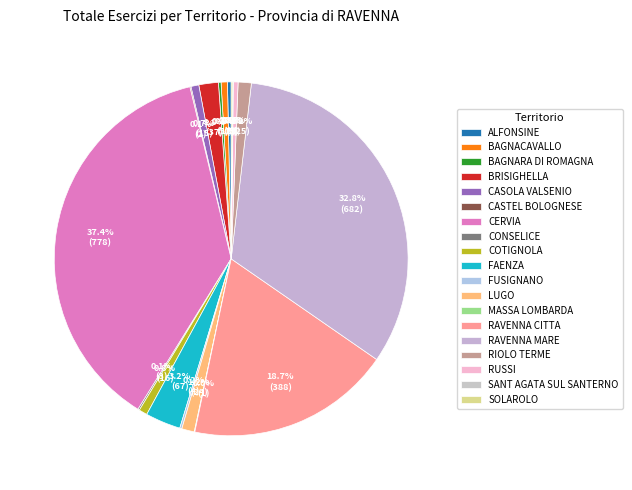

How many segments does this pie chart have?

19